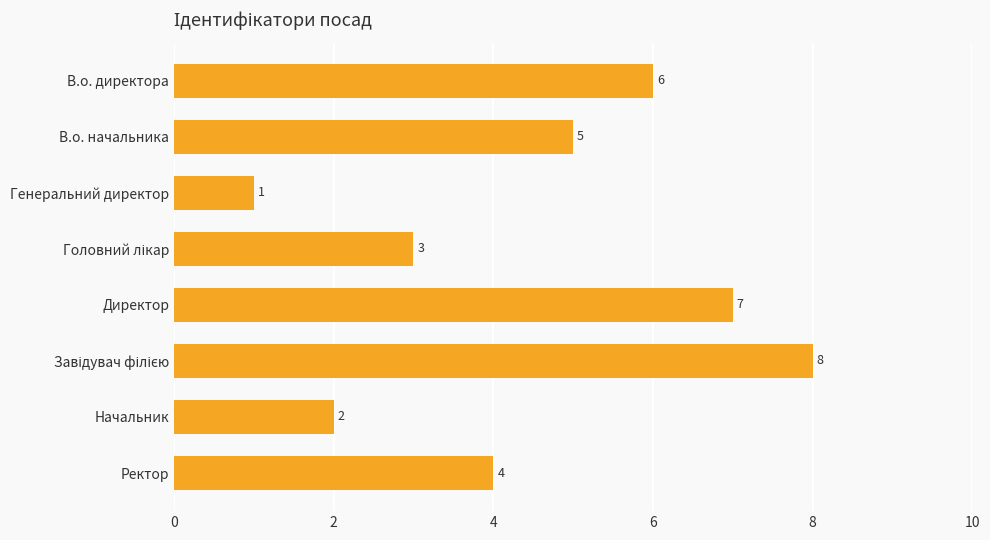

Which category has the lowest value across all series?

Генеральний директор